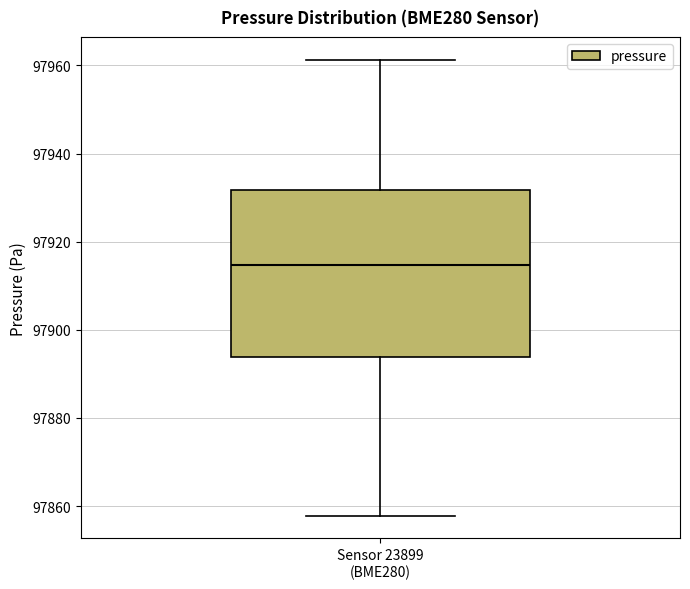

Transcribe this box plot: give where the median line is, the range the box spans, and where the two whiskers end, as read against the y-axis. The values are not printed on the chart, so give them approximately, as read against the axis.

median 97914, box 97894 to 97932, whiskers 97858 to 97962